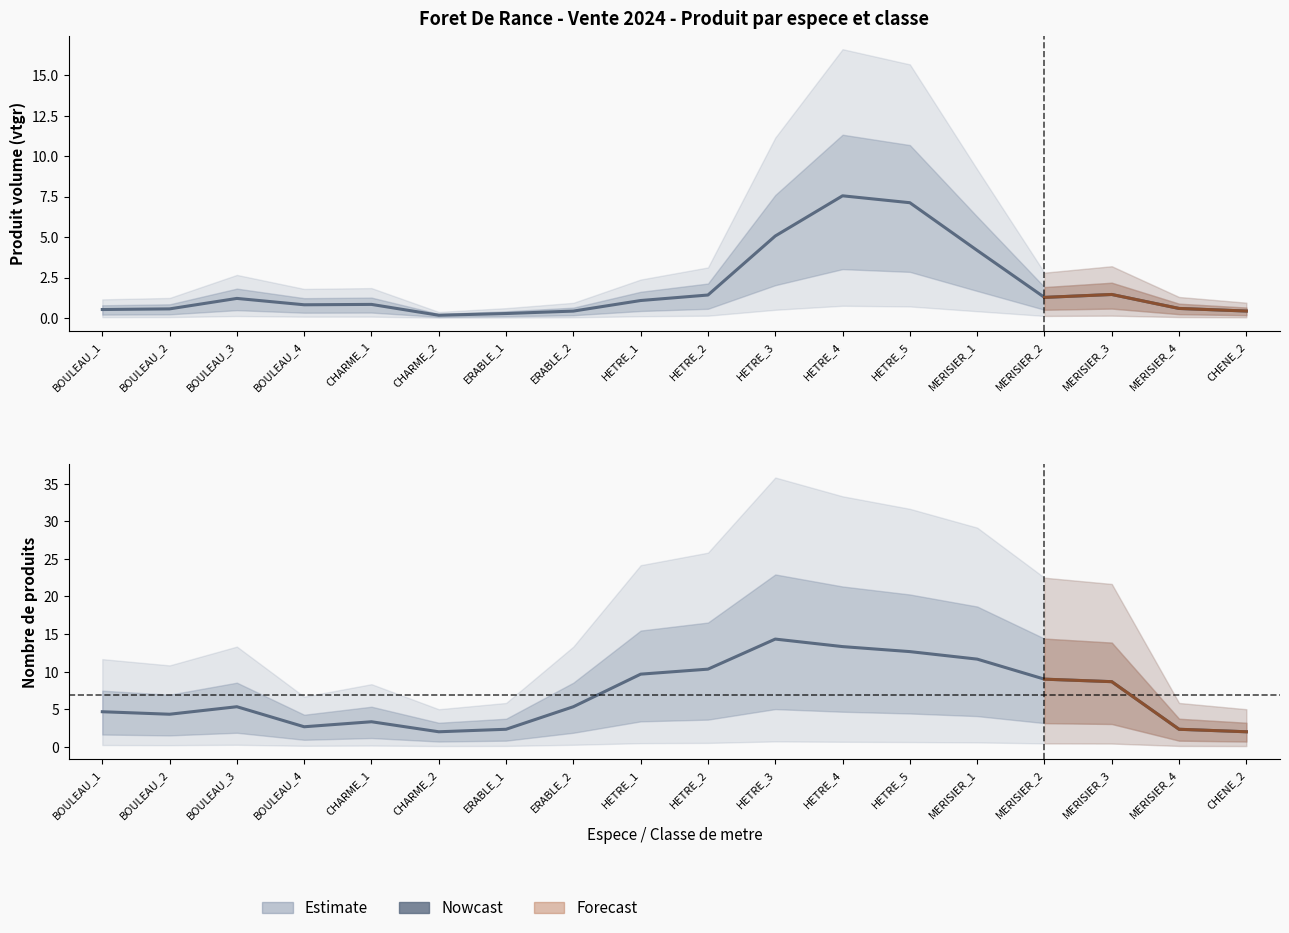

What is the change in value from CHARME_2 to ERABLE_2?

+3.3